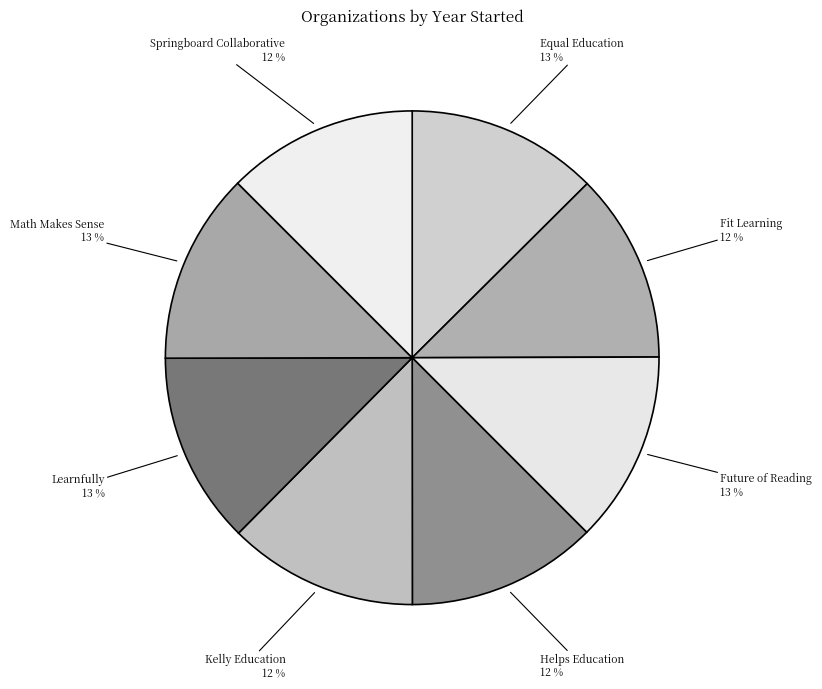

What percentage is the Equal Education slice, to the nearest percent?

13%